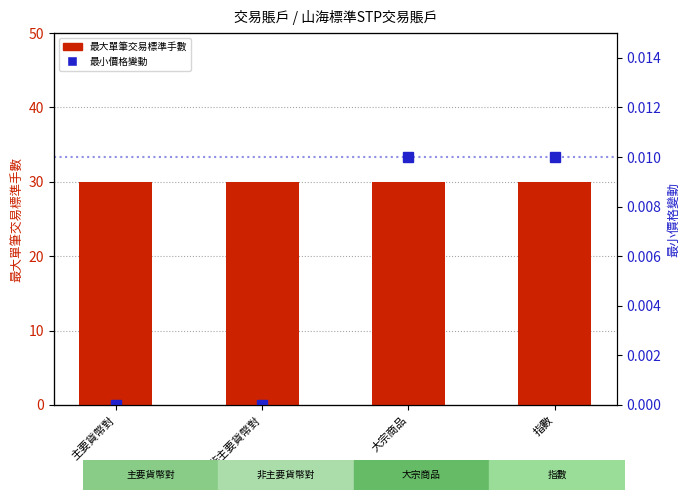

The 最大單筆交易標準手數 series shows 30.0 at 大宗商品. True or false?

True